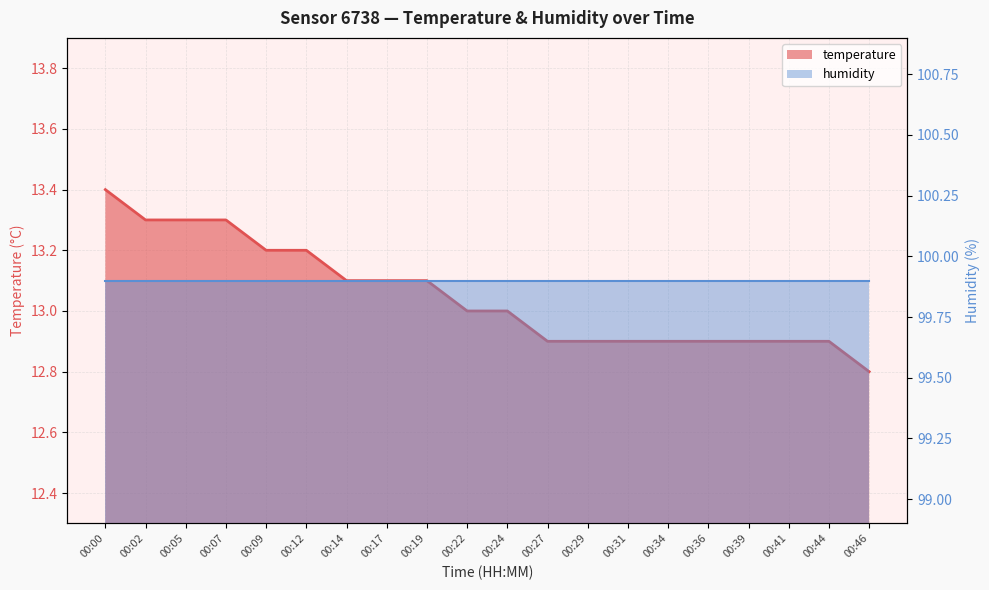

What is the smallest value displayed?

12.8